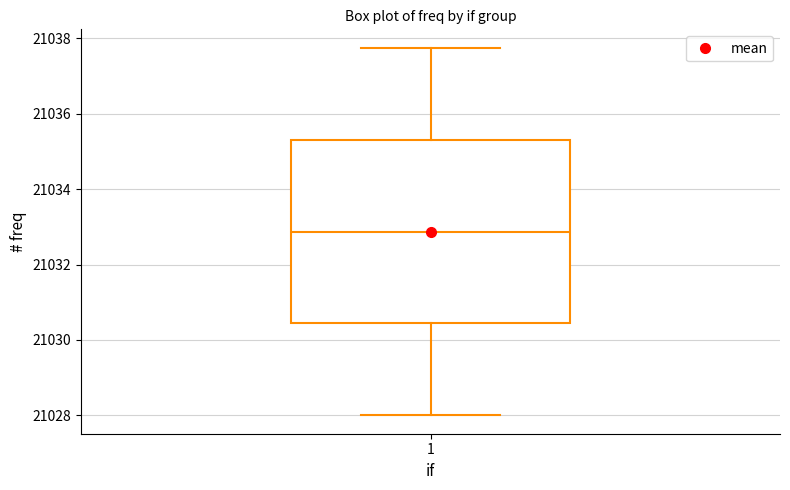

Where does the lower whisker of the box at x = 1 end on the y-axis? The values are not printed on the chart, so give them approximately, as read against the axis.

21028.0